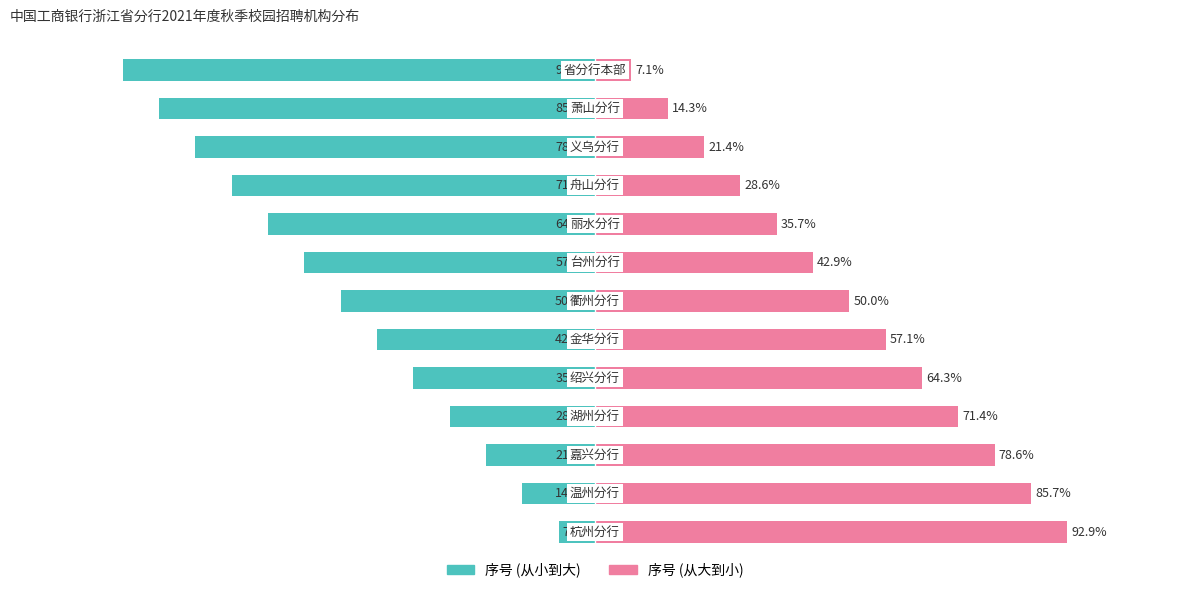

Rank the series by their average value, from lowest to highest.

序号 (从小到大), 序号 (从大到小)